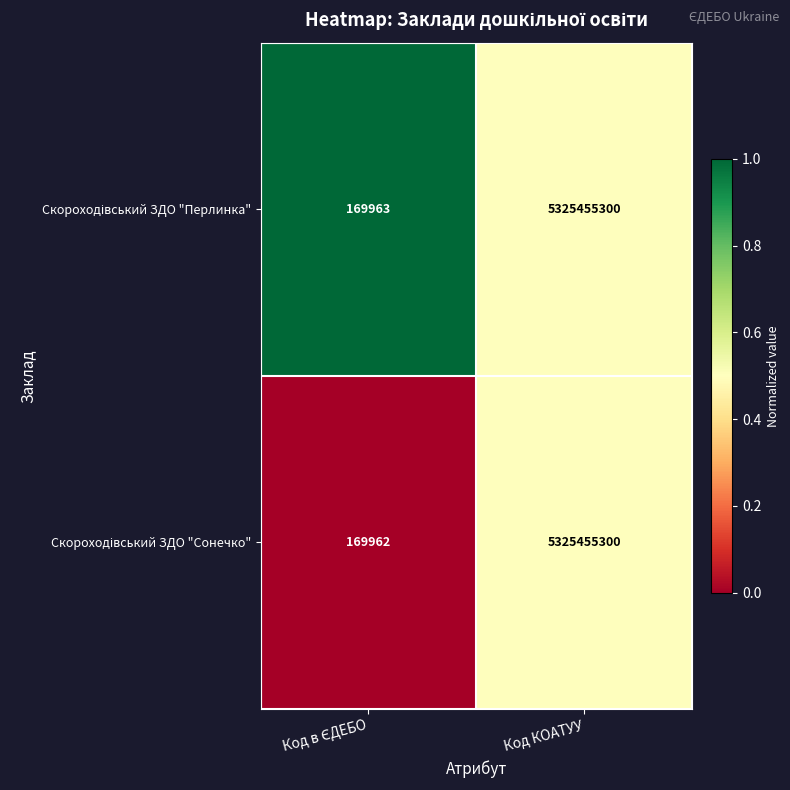

What is the greatest value displayed?

5325455300